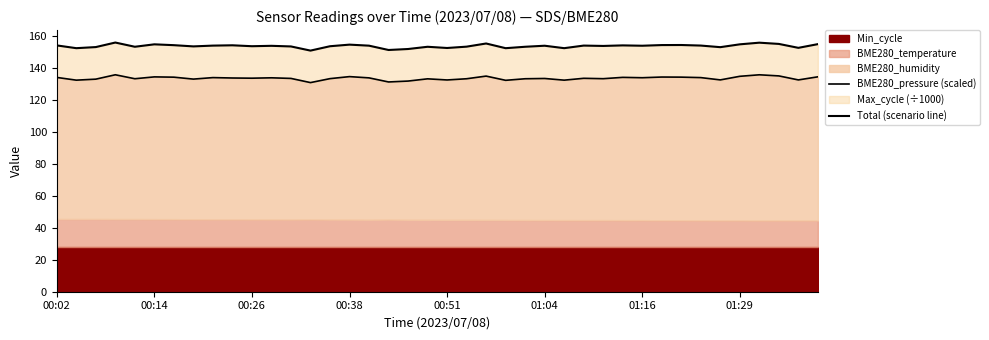

At which label does Total (scenario line) first exceed 154?

00:02